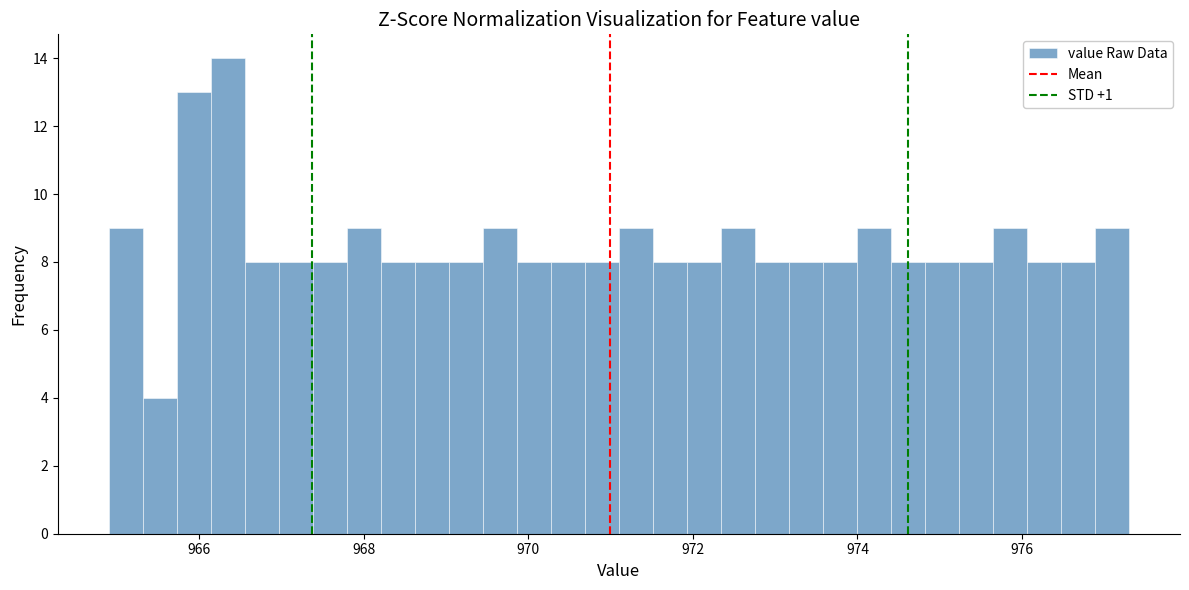

Around what value on the x-axis is the tallest bar? Give the approximate position of its centre, as read against the axis.

966.4